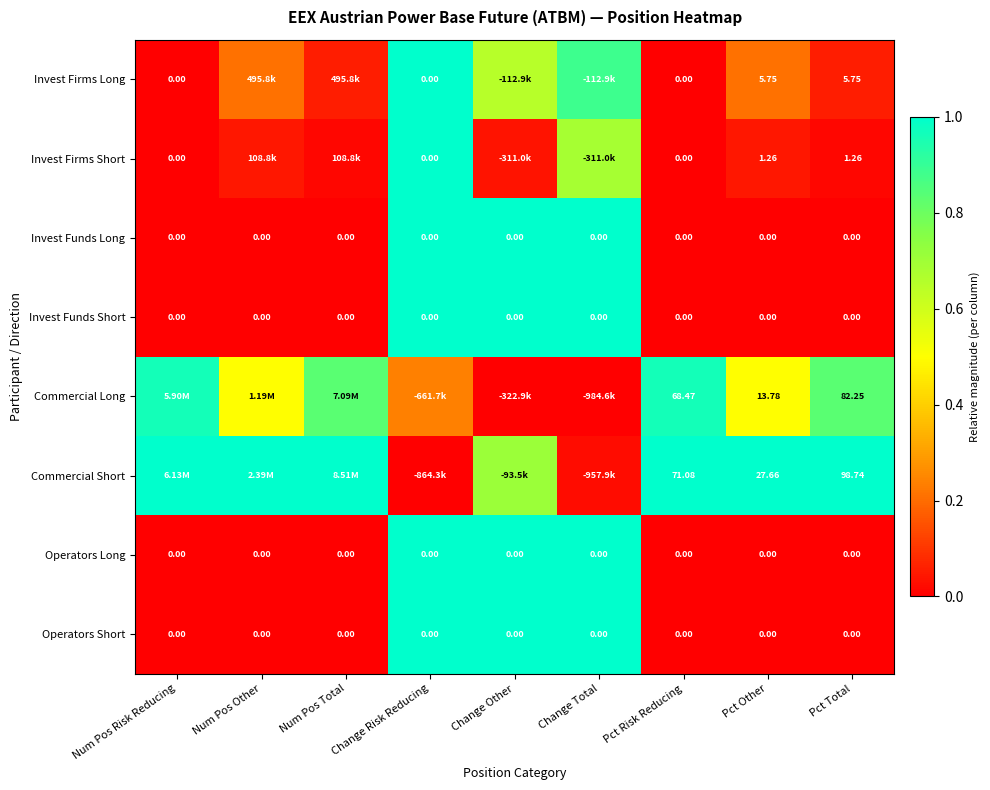

How many categories are shown in the chart?

9